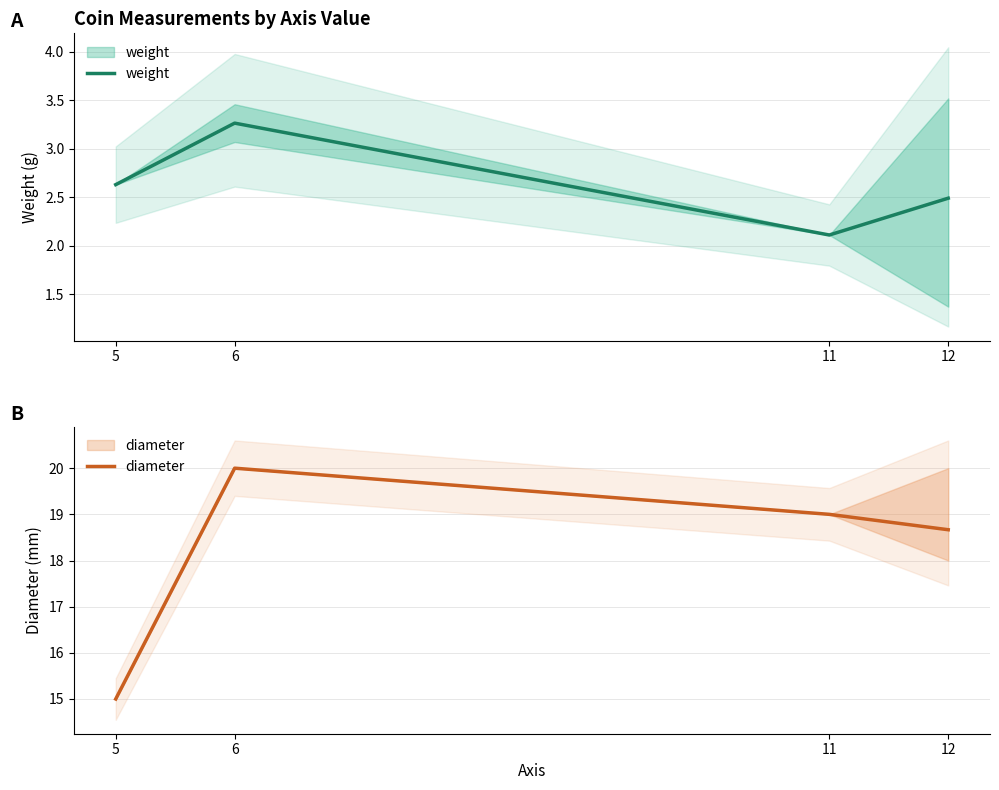

What is the value of the diameter point at the 1st from the left?

15.0